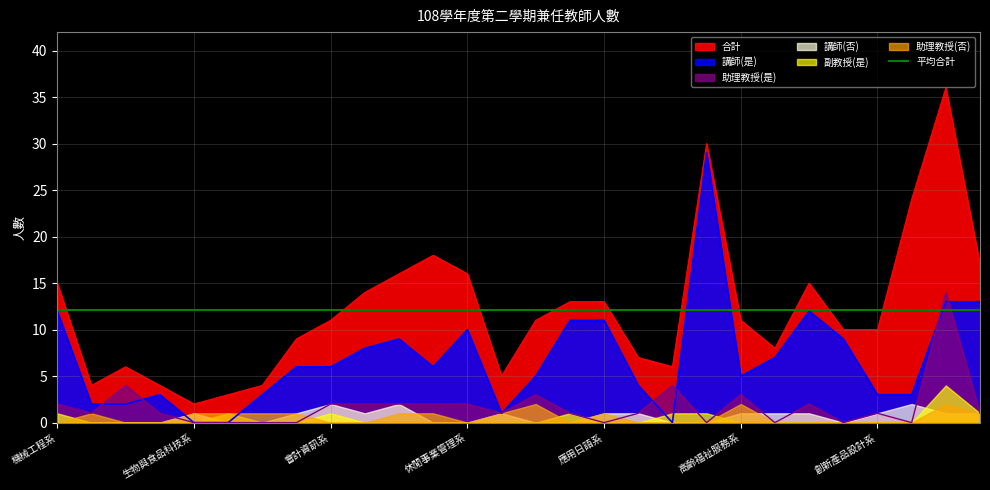

What is the value of the 講師(是) point at the 18th from the left?

4